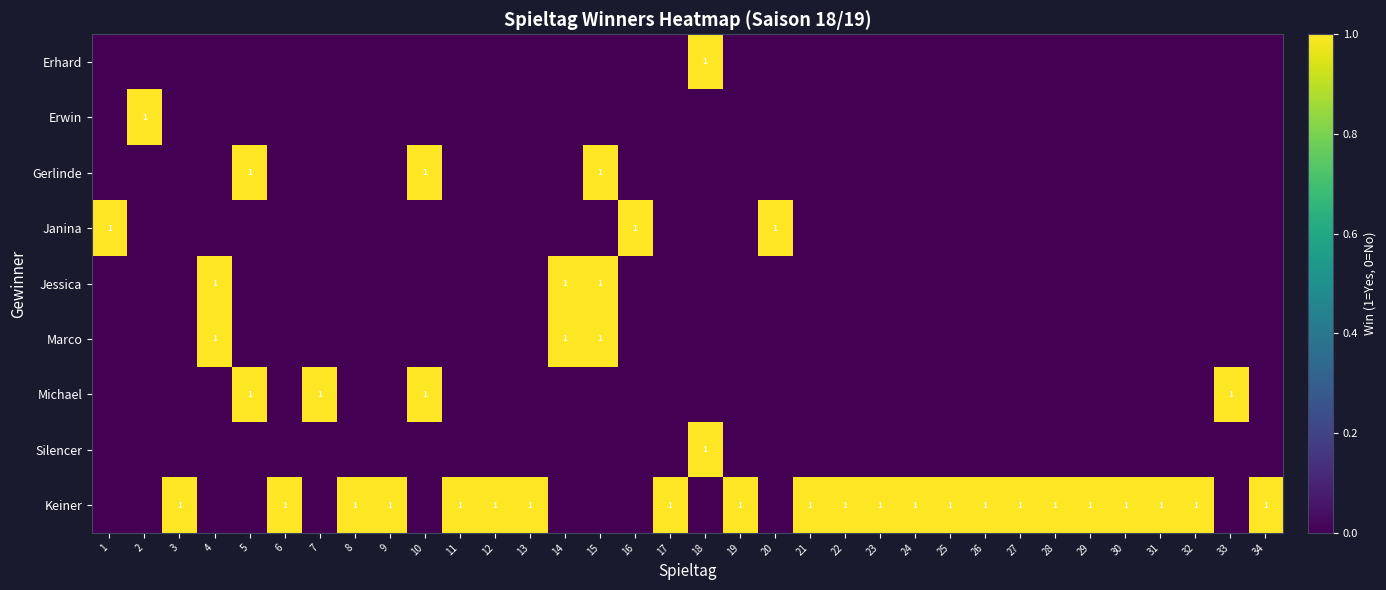

The value of Gerlinde at 10 is 2. True or false?

False